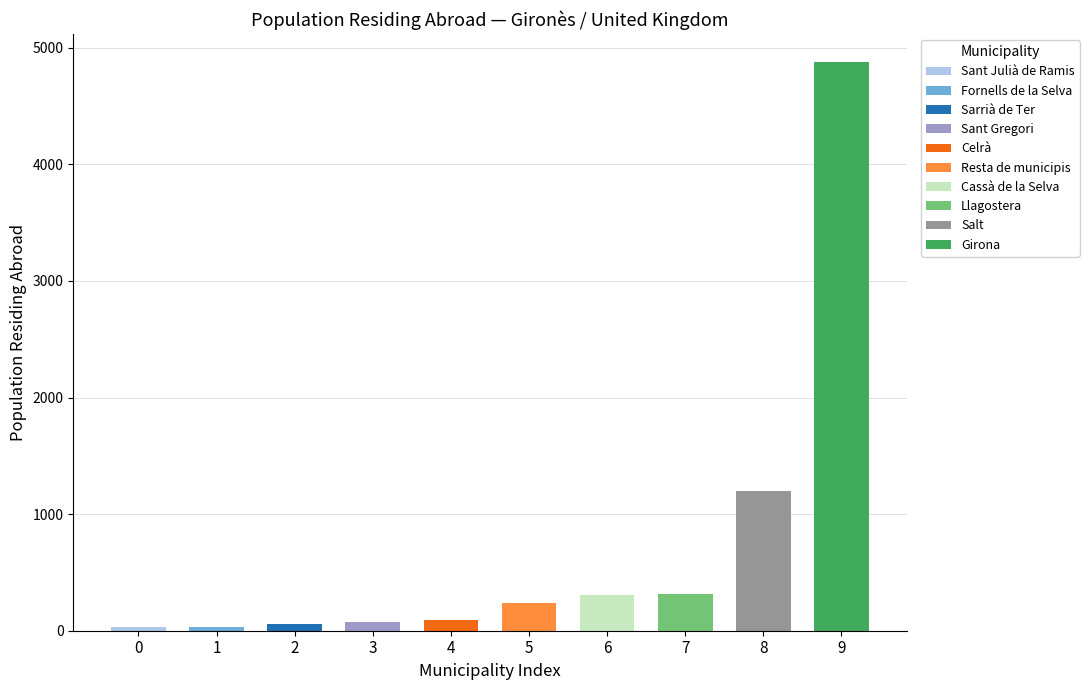

At which category is the sum across all series the highest?

Girona